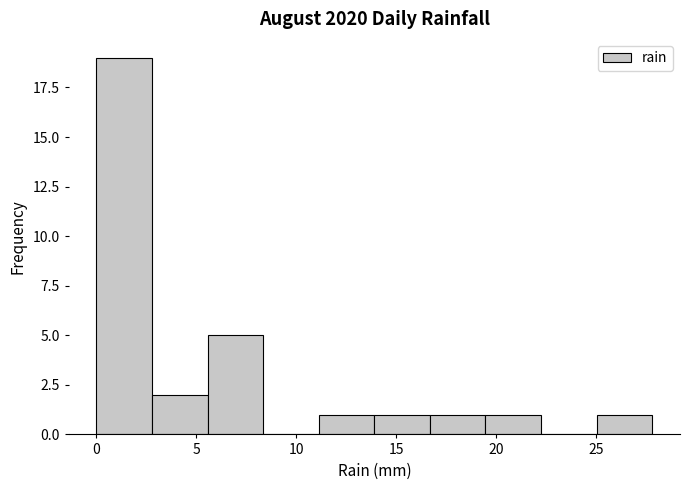

Which range on the x-axis has the tallest bar?

0.0 to 3.0